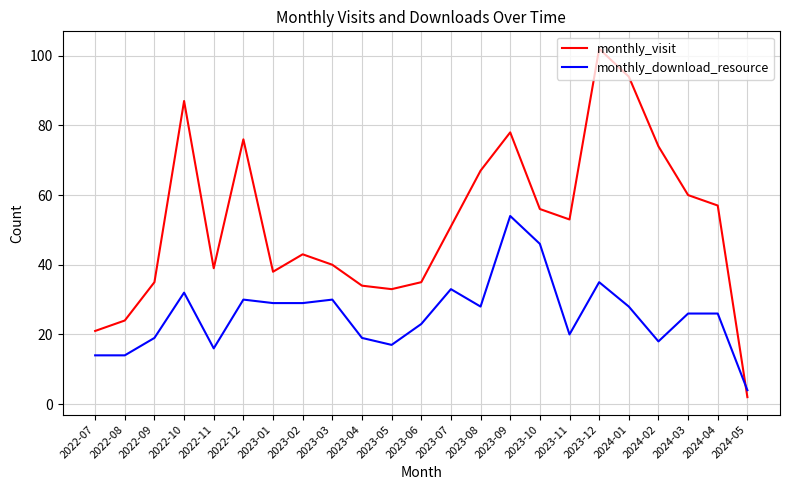

What is the average value of the monthly_visit series?

52